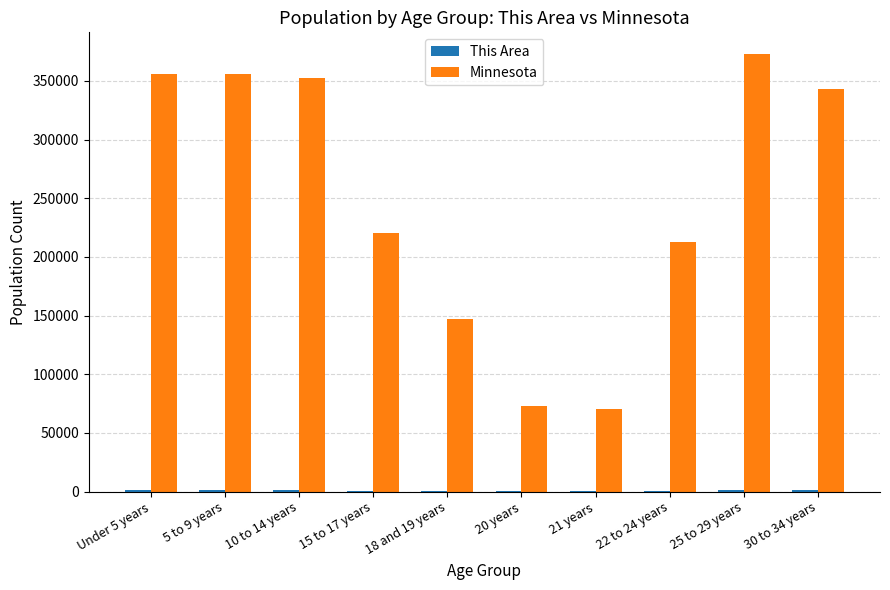

What is the sum of all Minnesota values?

2502448